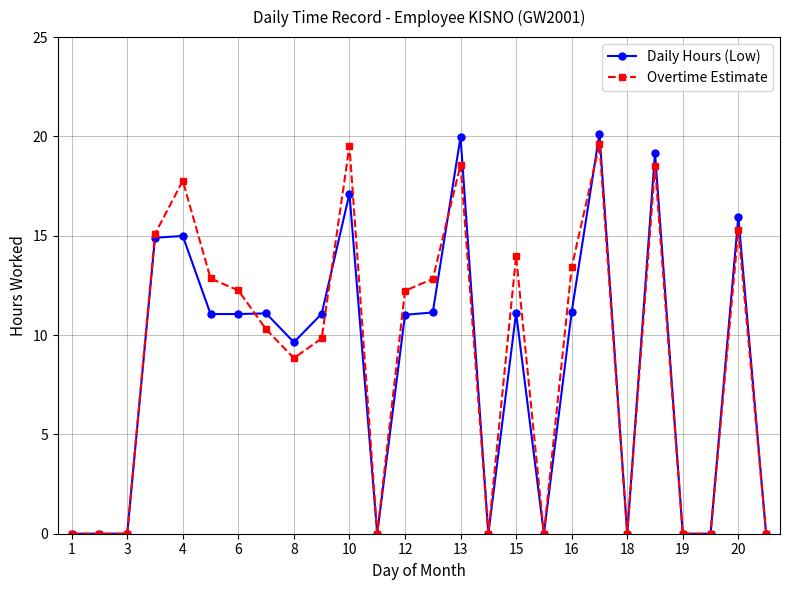

Which series has the largest range (max minus min)?

Daily Hours (Low)